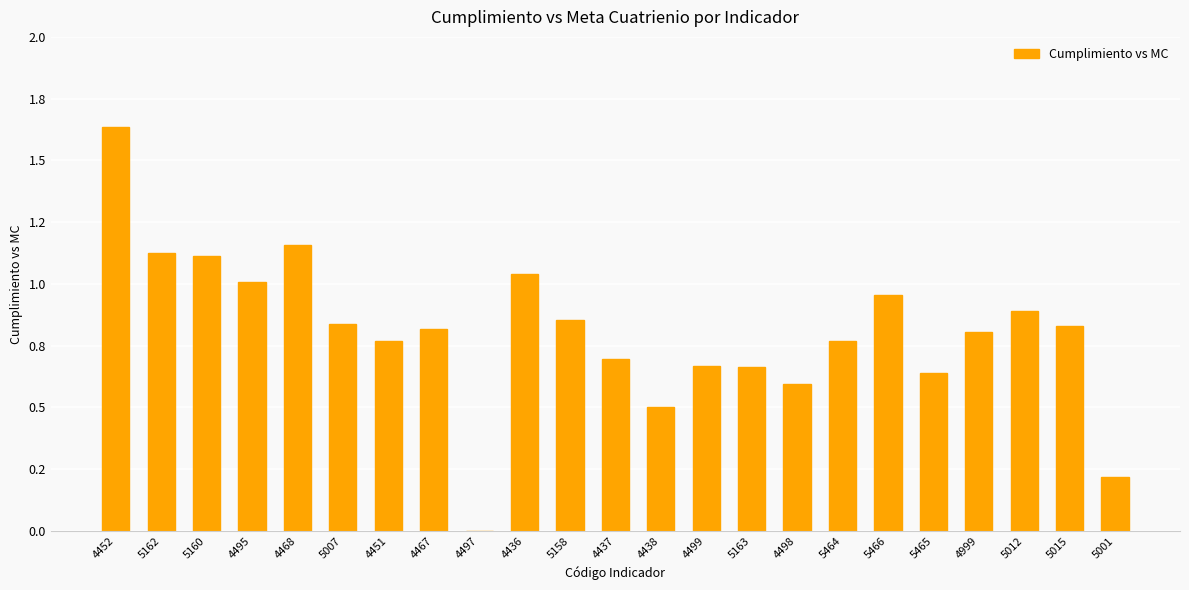

List the labels in order of value, smallest first.

4497, 5001, 4438, 4498, 5465, 5163, 4499, 4437, 5464, 4451, 4999, 4467, 5015, 5007, 5158, 5012, 5466, 4495, 4436, 5160, 5162, 4468, 4452